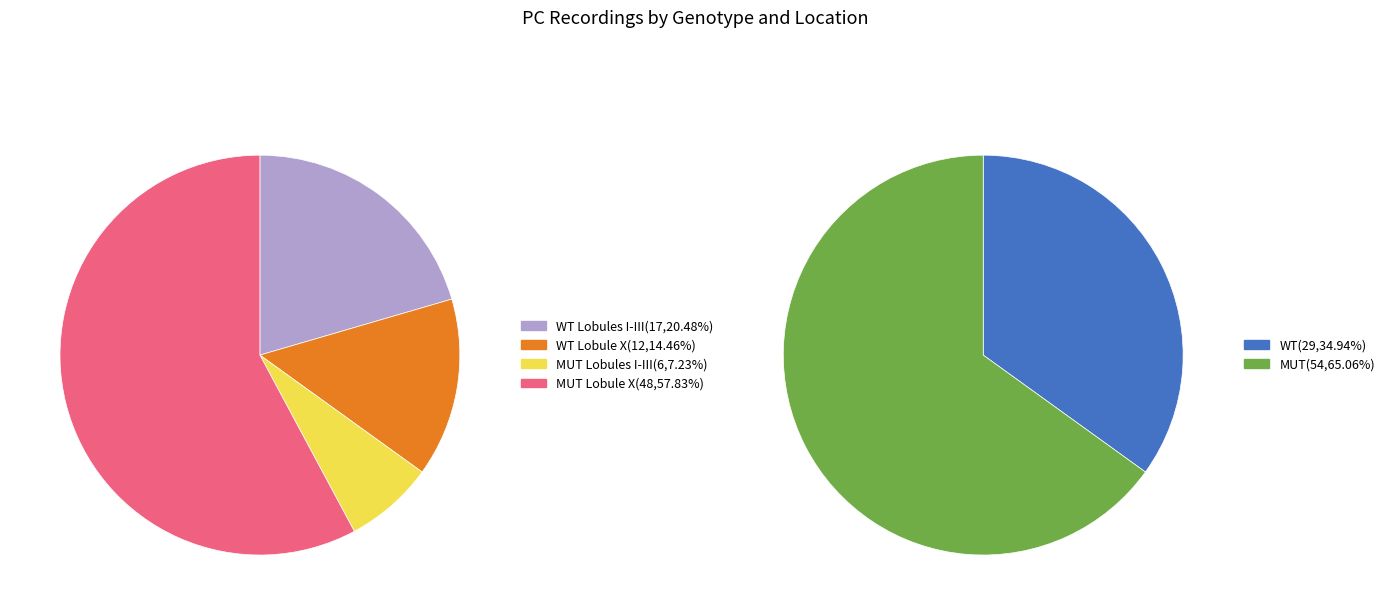

Count the number of slices in the pie.

4